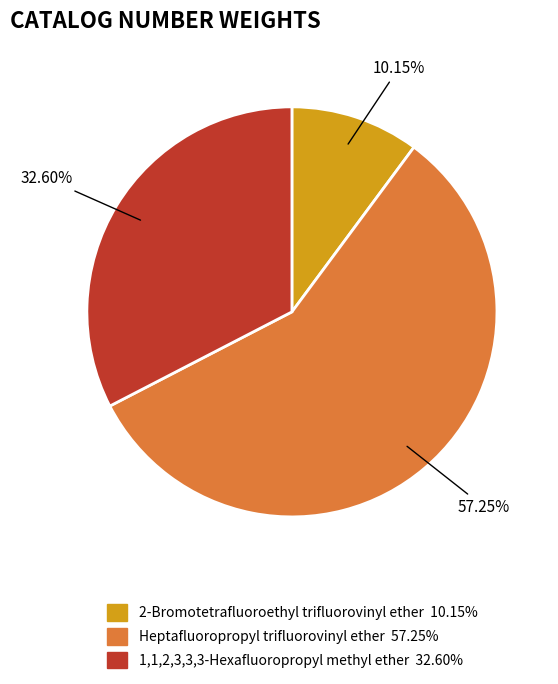

How many slices are in this pie chart?

3